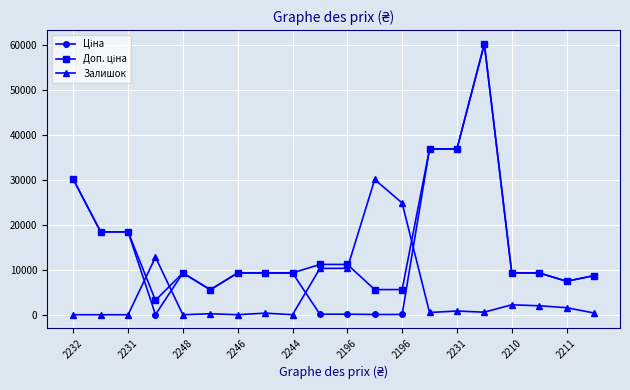

What is the greatest value displayed?

60205.6